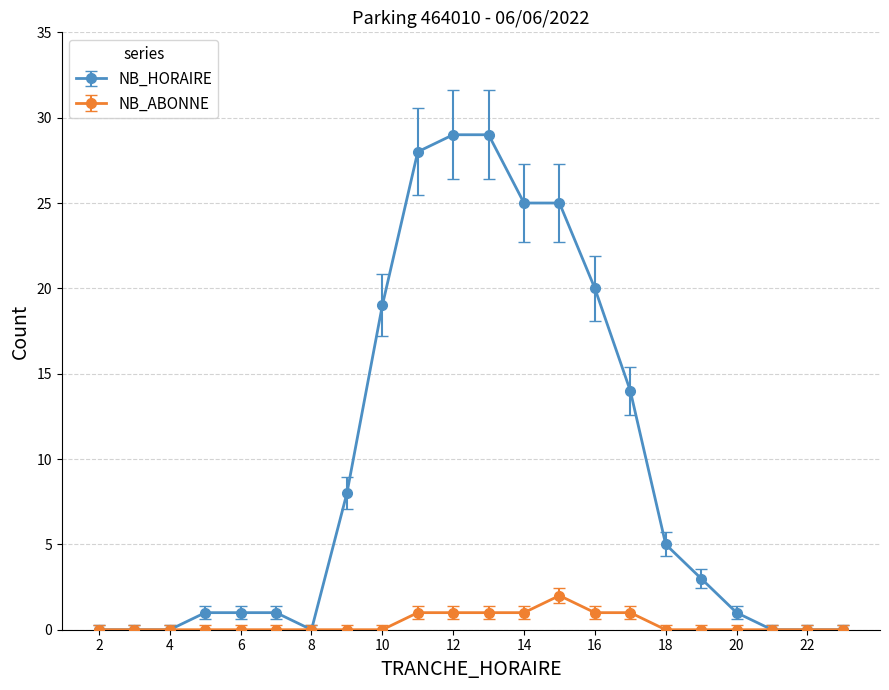

How many series are shown in this chart?

2